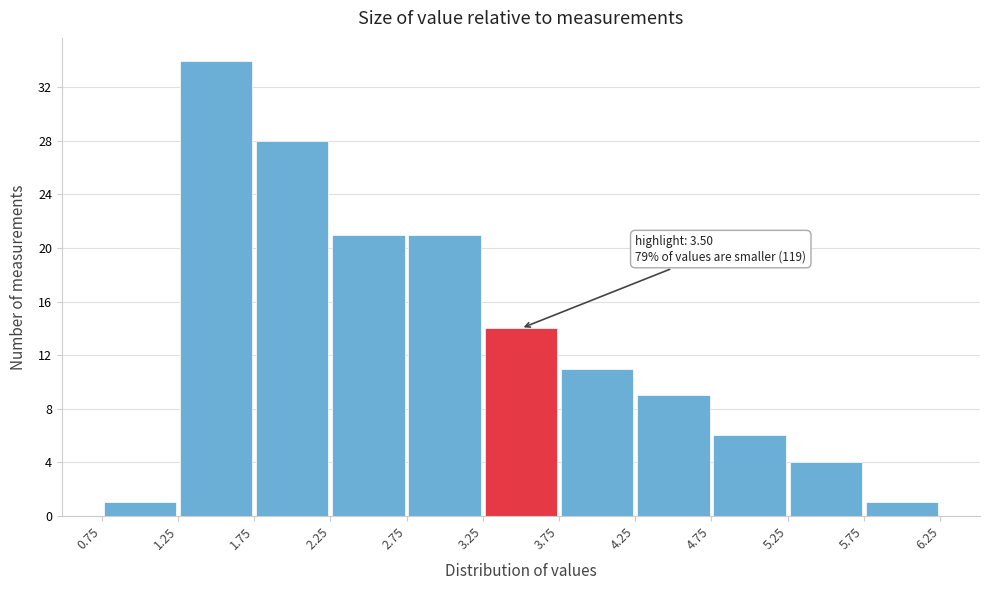

Over which range of the x-axis is the bar tallest?

1.25 to 1.75